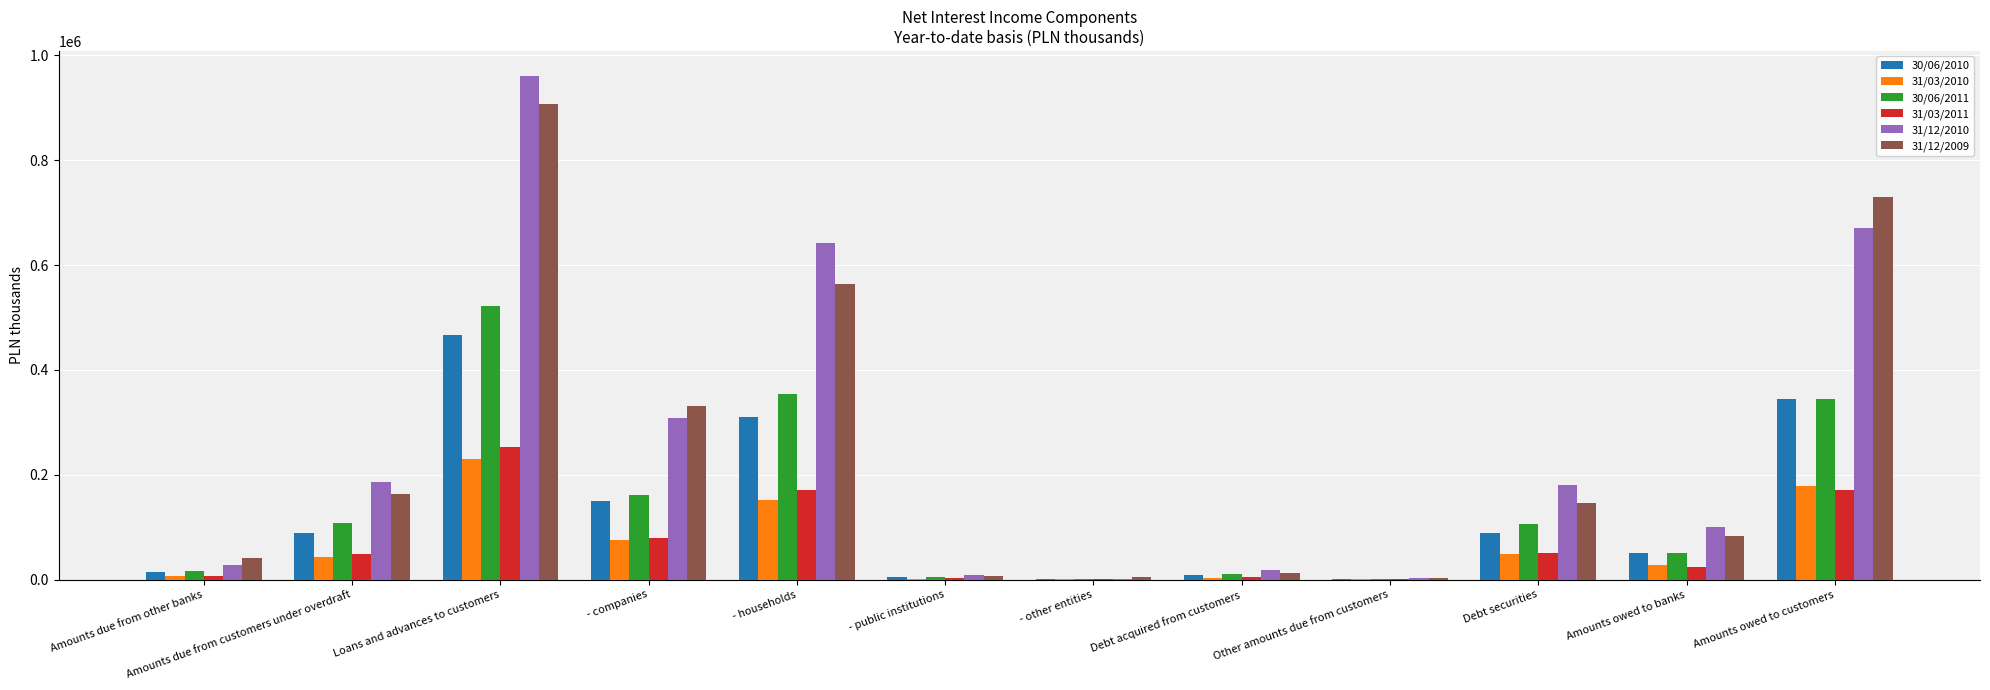

How many data points does each series have?

12